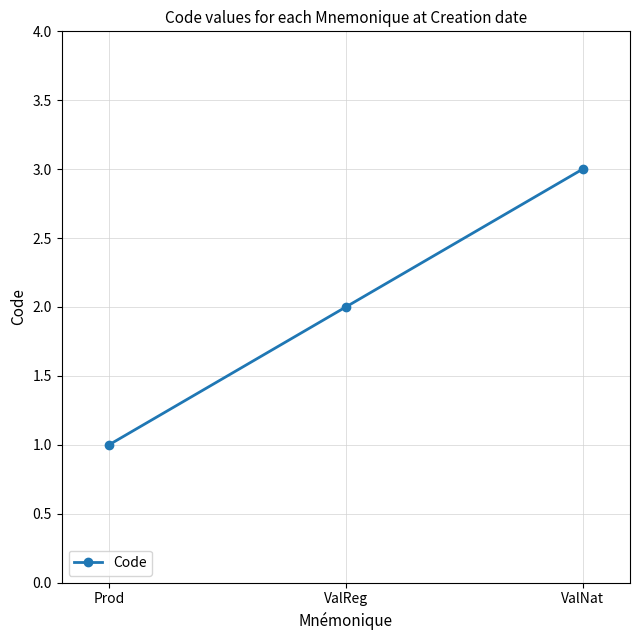

What is the sum of the values at Prod and ValNat?

4